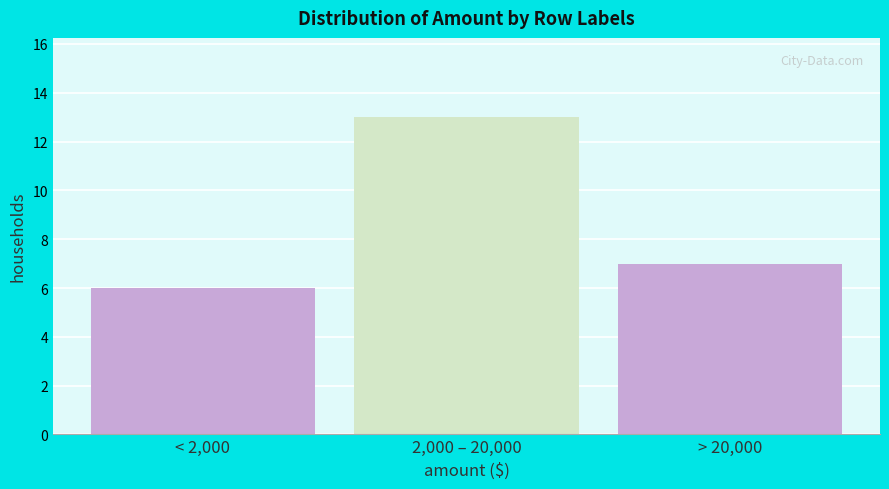

Reading right to left, list all the values displayed in this chart.

> 20,000=7	2,000 – 20,000=13	< 2,000=6